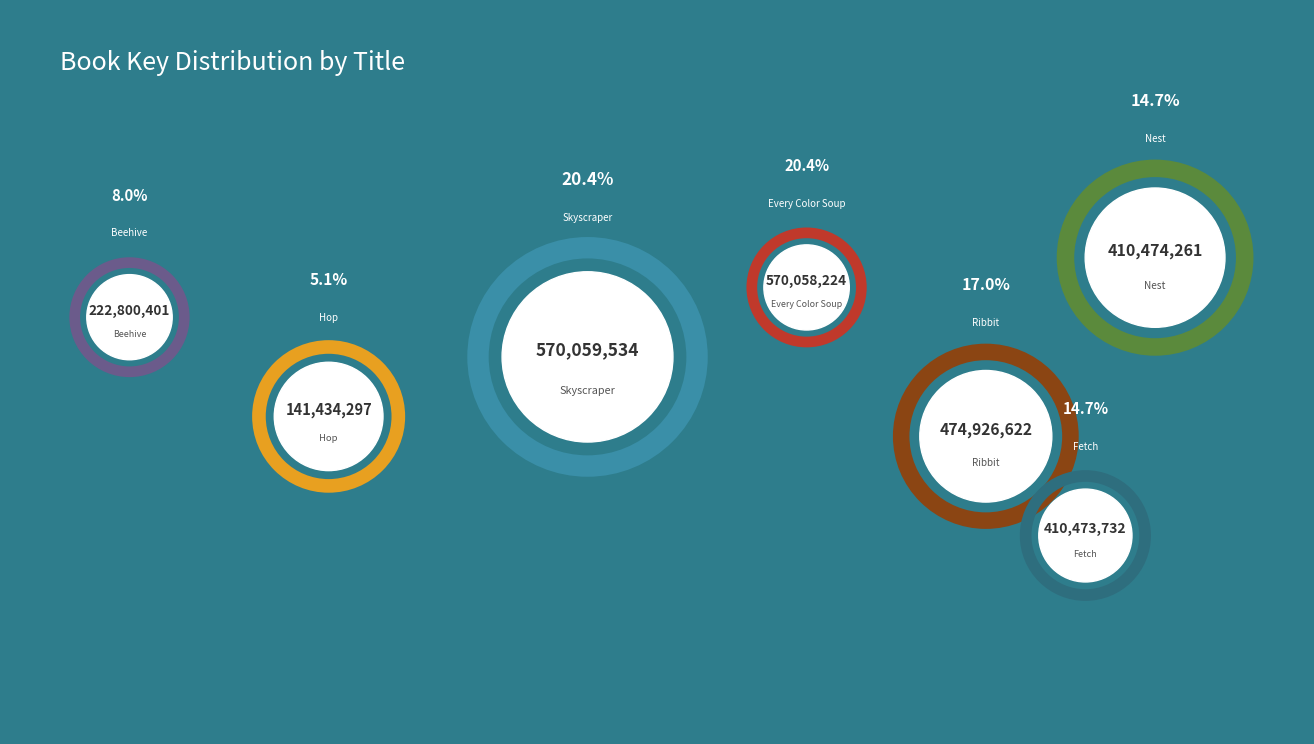

Is there a majority slice in this chart?

No